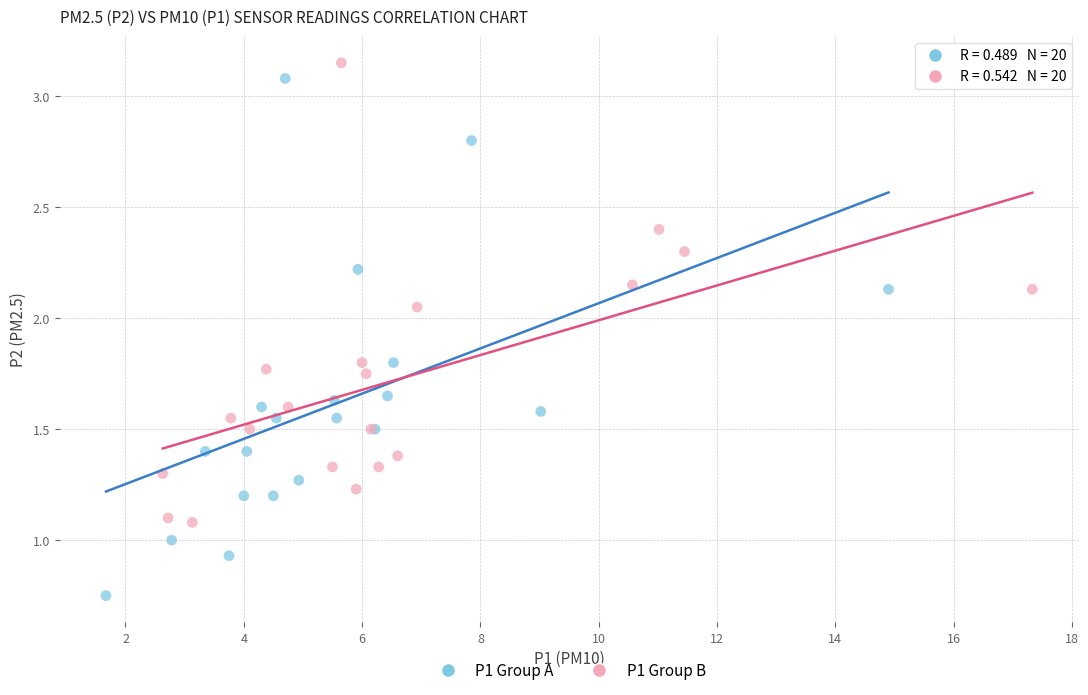

What are all the series names shown in the legend?

P1 Group A, P1 Group B